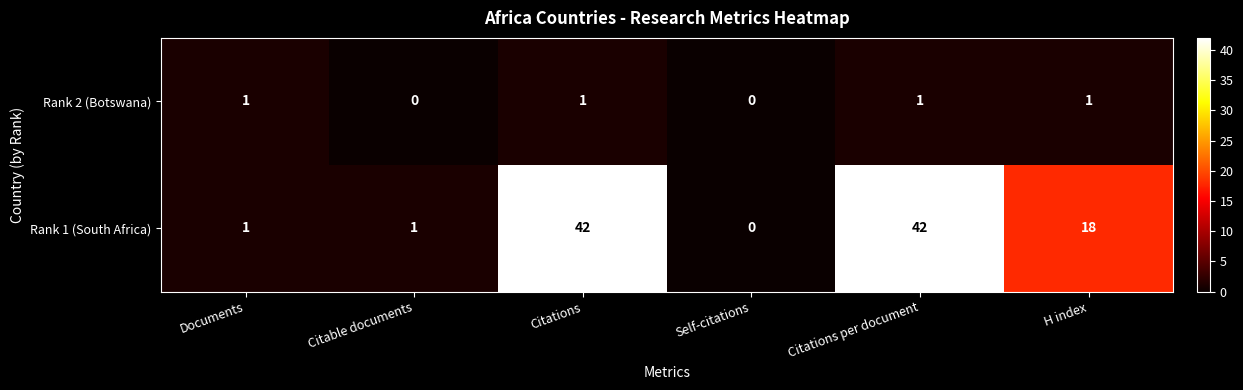

Rank the series by their maximum value, from highest to lowest.

Rank 1 (South Africa), Rank 2 (Botswana)